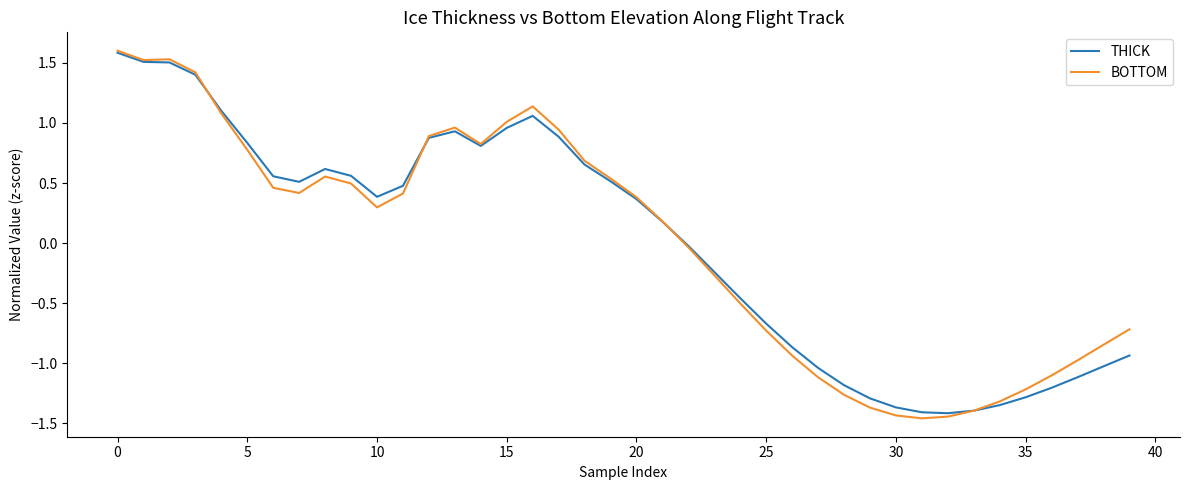

What is the maximum value for BOTTOM?

1.6